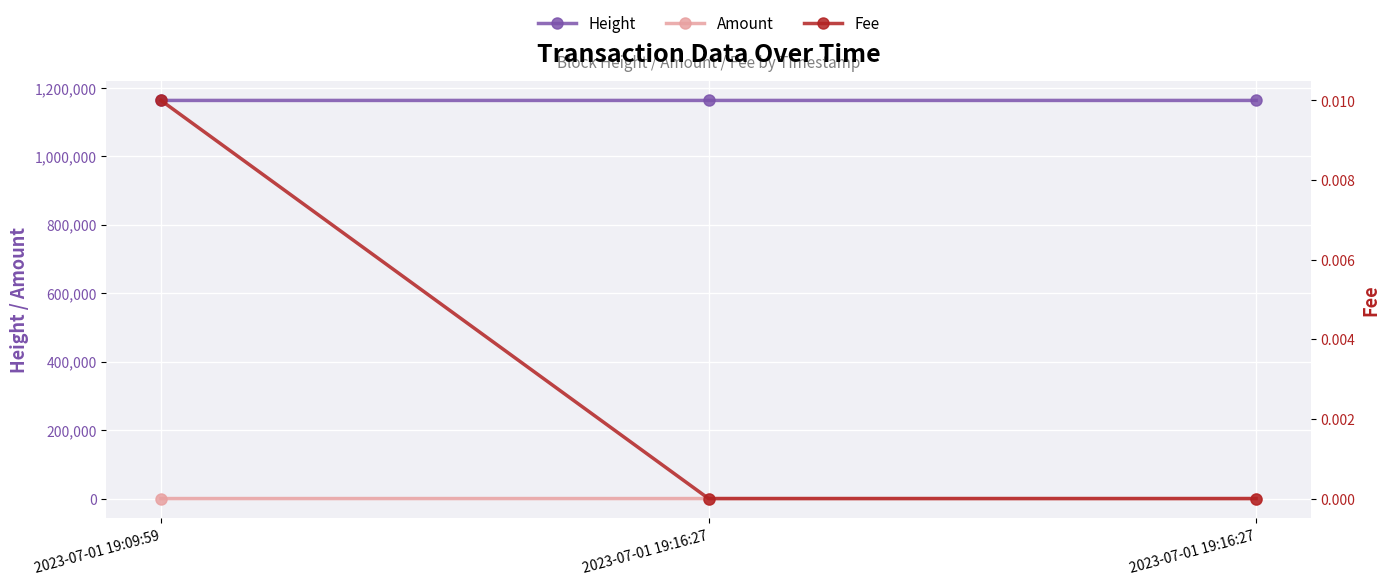

Which series has the largest total across all categories?

Height